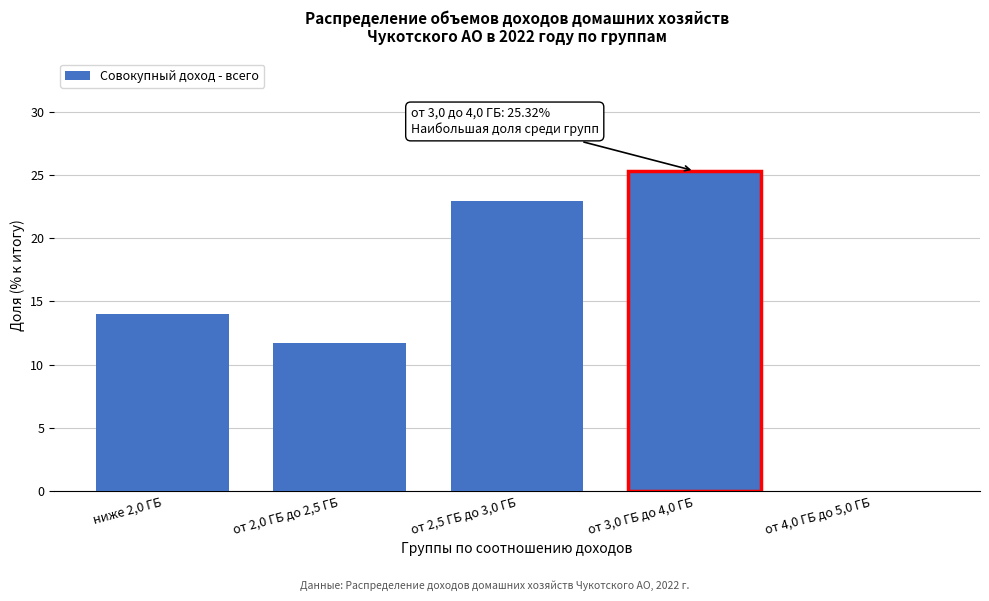

The value at от 4,0 ГБ до 5,0 ГБ is -9.9. True or false?

False